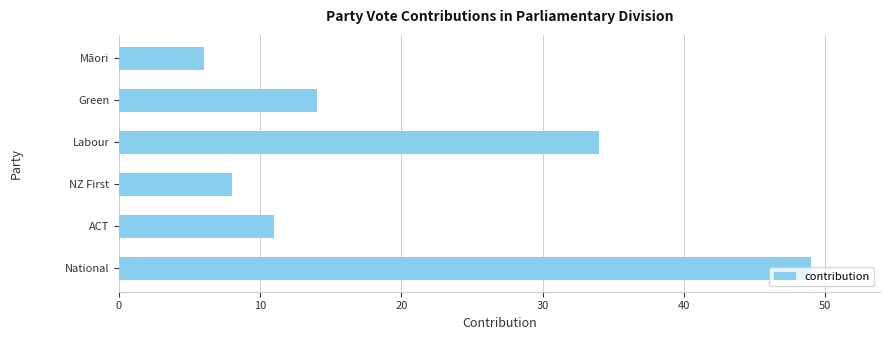

List the labels in order of value, largest first.

National, Labour, Green, ACT, NZ First, Māori